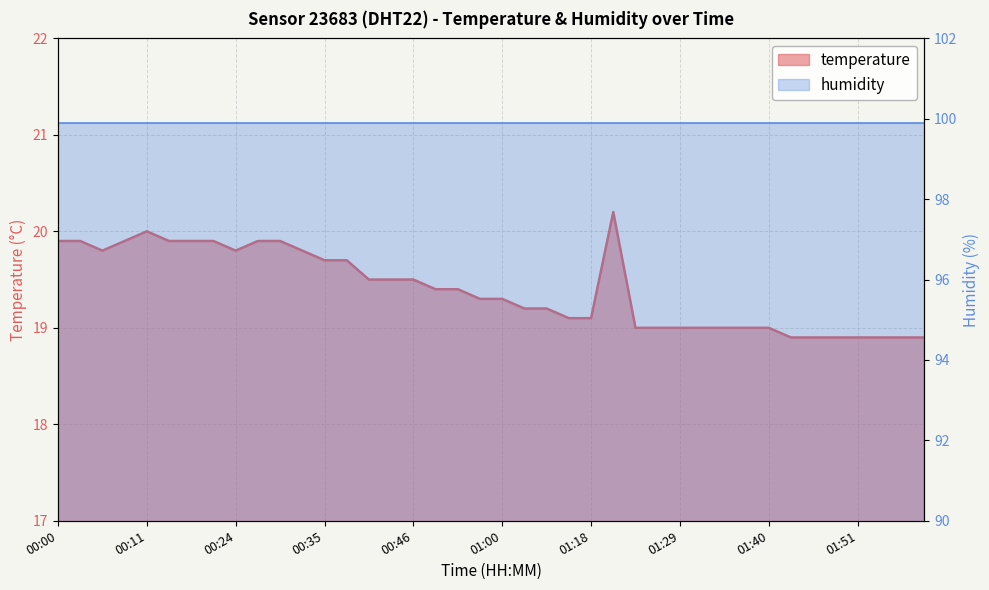

At 00:24, list the series in order from smallest to largest.

temperature, humidity